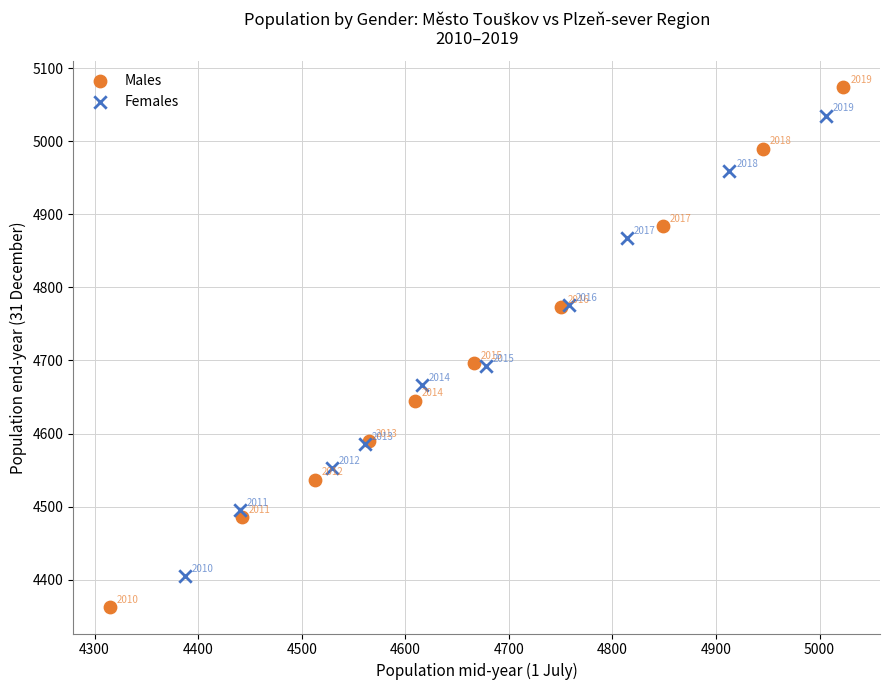

Which series has the widest spread of Y values?

Males